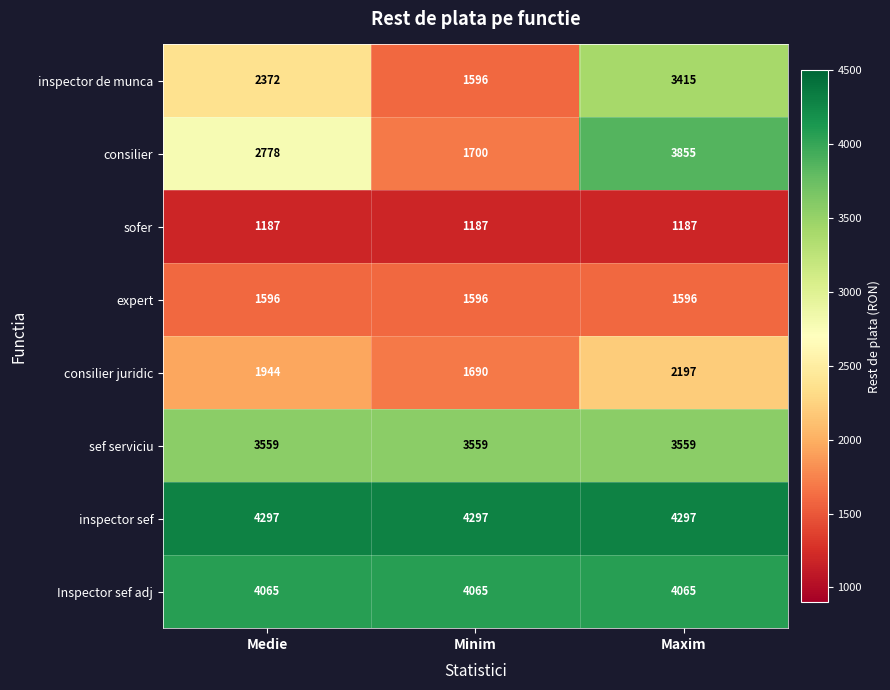

Reading left to right, transcribe all the data shown in this chart.

inspector de munca: Medie=2372	Minim=1596	Maxim=3415
consilier: Medie=2778	Minim=1700	Maxim=3855
sofer: Medie=1187	Minim=1187	Maxim=1187
expert: Medie=1596	Minim=1596	Maxim=1596
consilier juridic: Medie=1944	Minim=1690	Maxim=2197
sef serviciu: Medie=3559	Minim=3559	Maxim=3559
inspector sef: Medie=4297	Minim=4297	Maxim=4297
Inspector sef adj: Medie=4065	Minim=4065	Maxim=4065